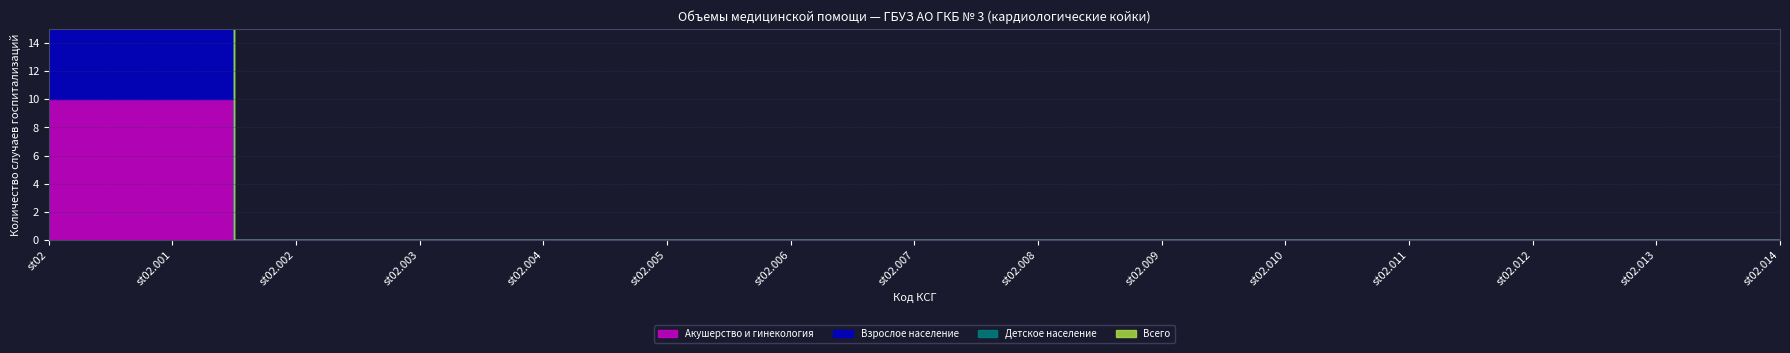

How many series are shown in this chart?

4